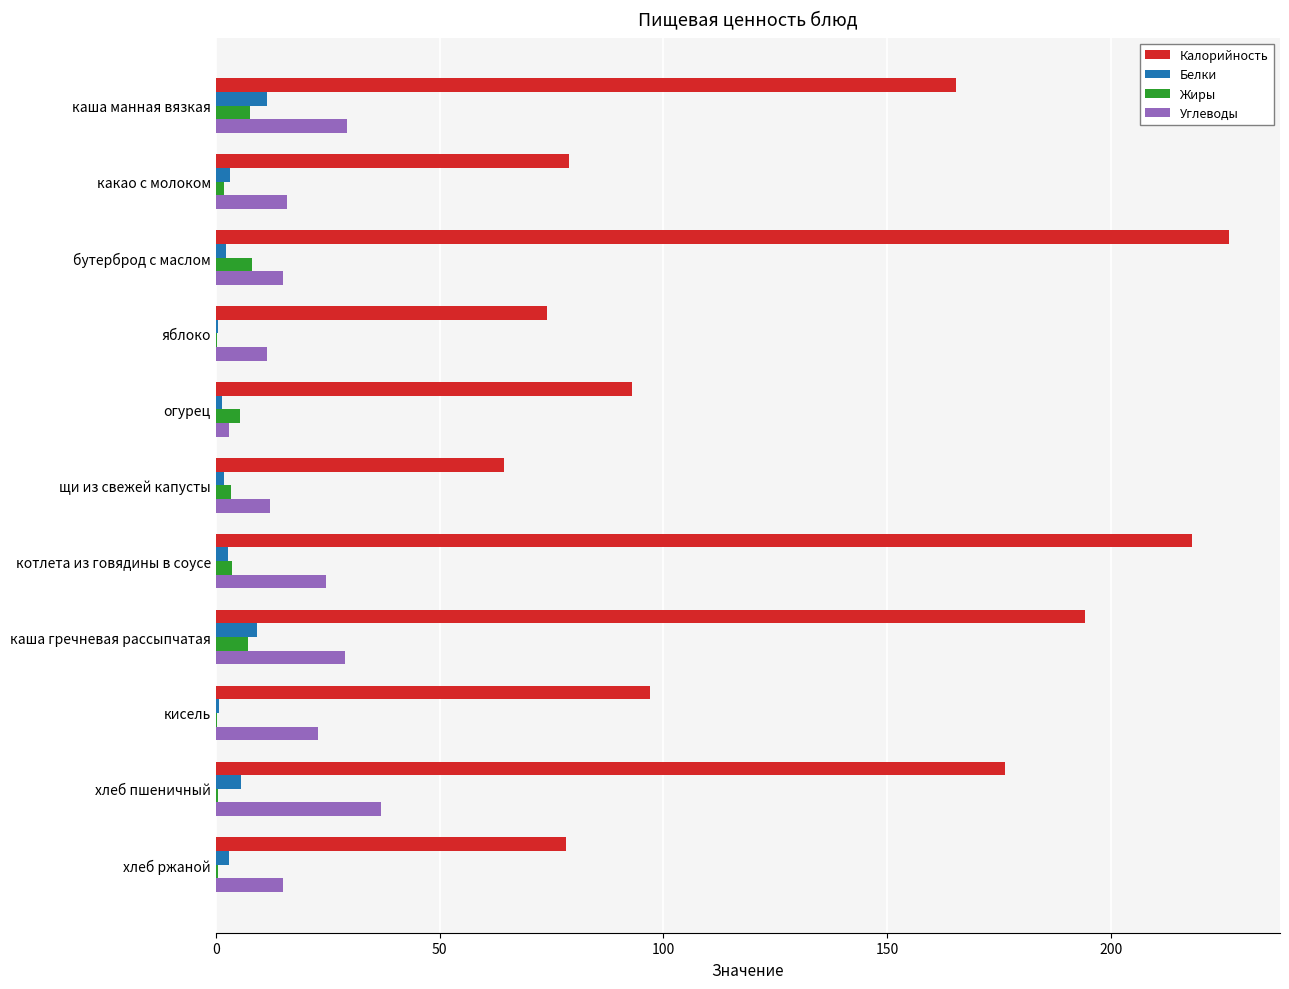

What value does the Углеводы series have at каша гречневая рассыпчатая?

28.9